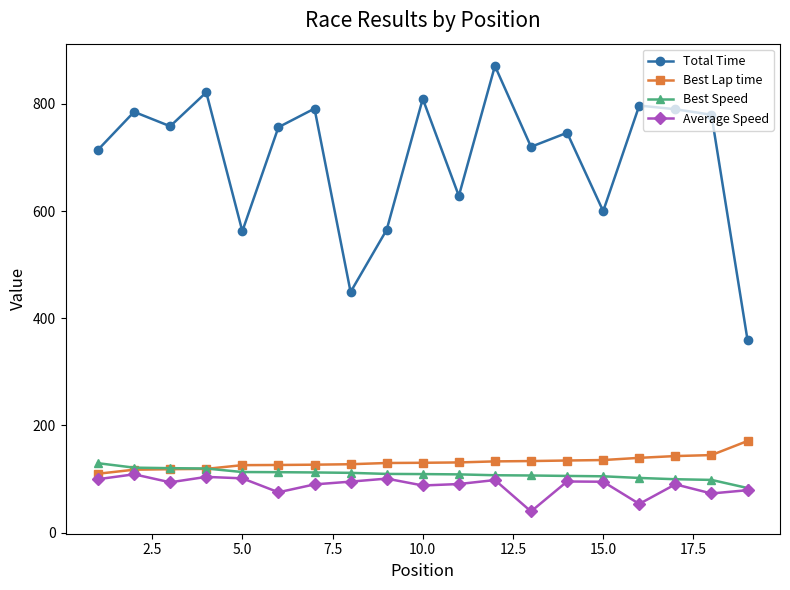

What is the value of the Best Lap time point at the 9th from the left?

130.0